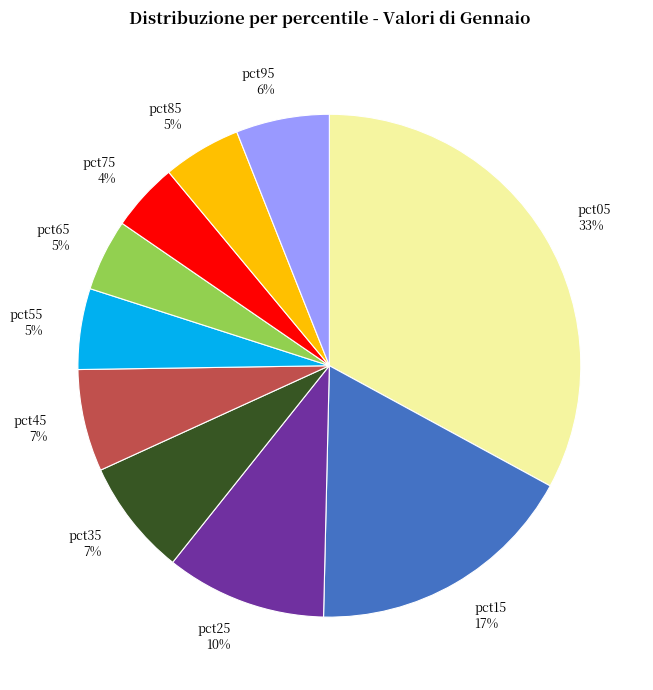

Is there a majority slice in this chart?

No